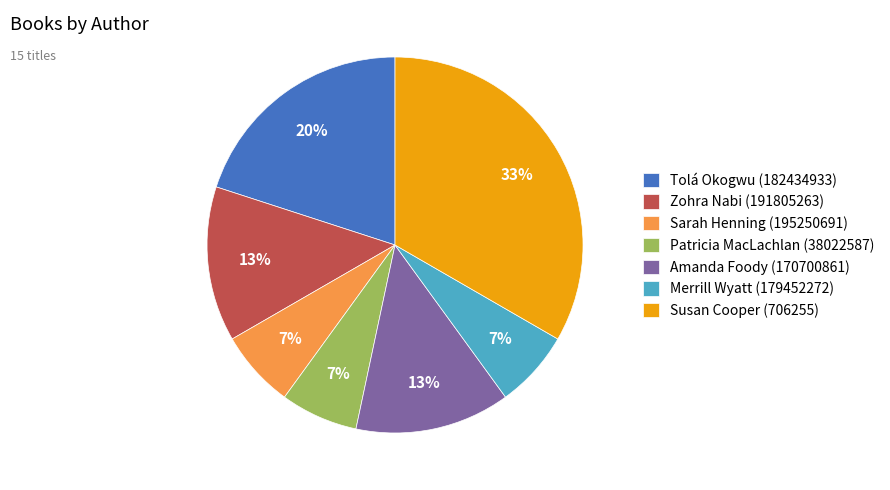

To the nearest percent, what percentage of the pie is Amanda Foody (170700861)?

13%